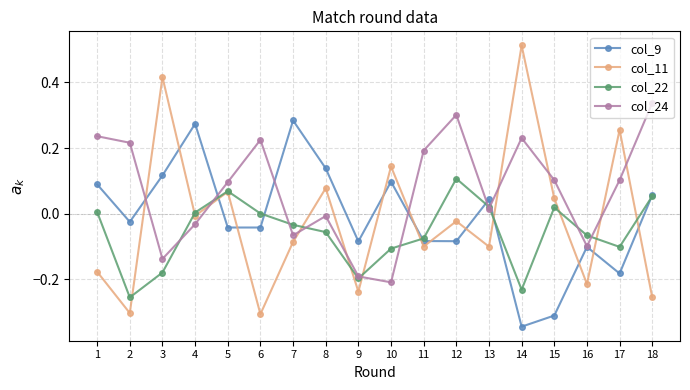

Is it true that col_11 equals -0.3 at 2?

True